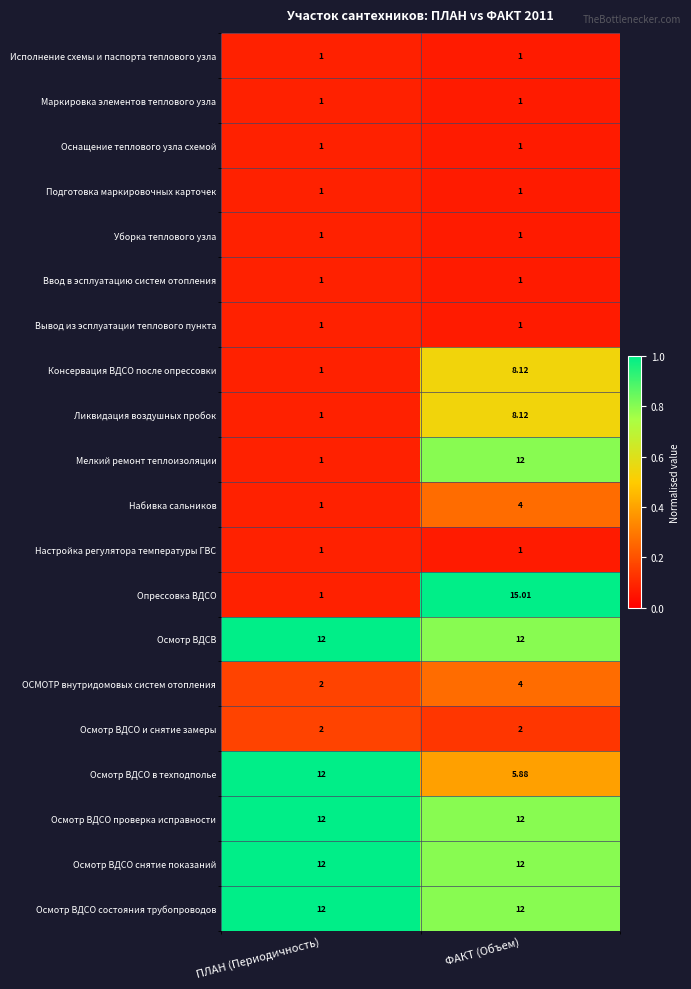

Between ПЛАН (Периодичность) and ФАКТ (Объем), which series saw the biggest shift?

Опрессовка ВДСО